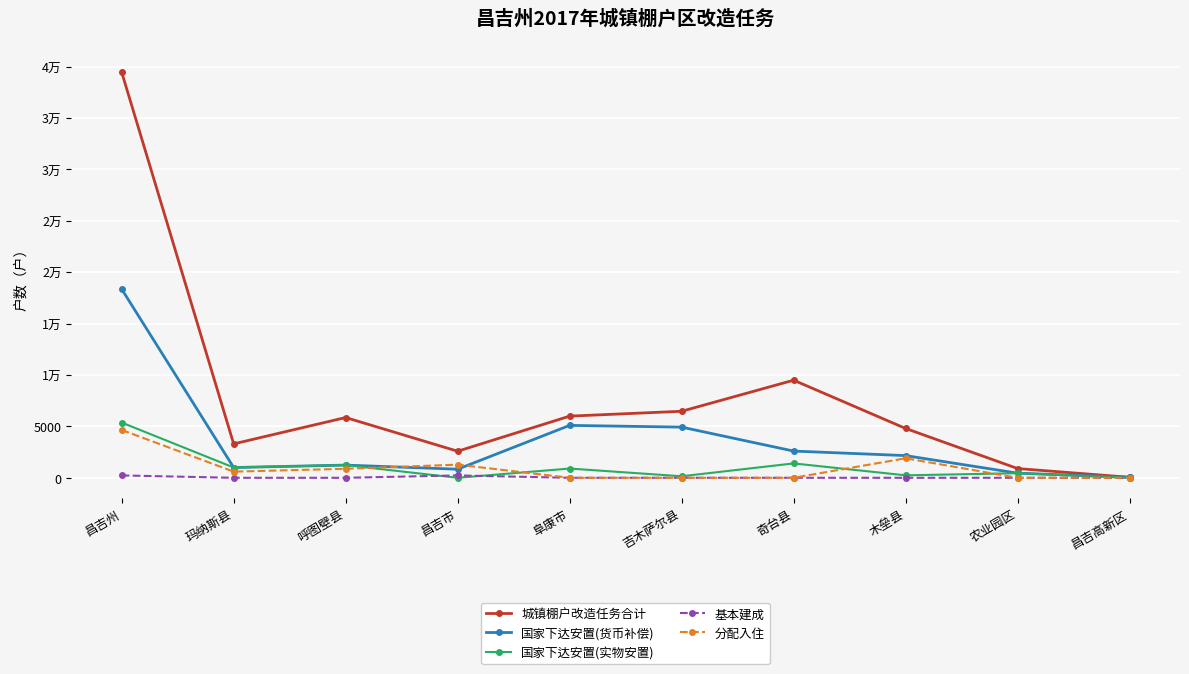

What is the approximate value of 国家下达安置(实物安置) at 阜康市, to the nearest 10?

900